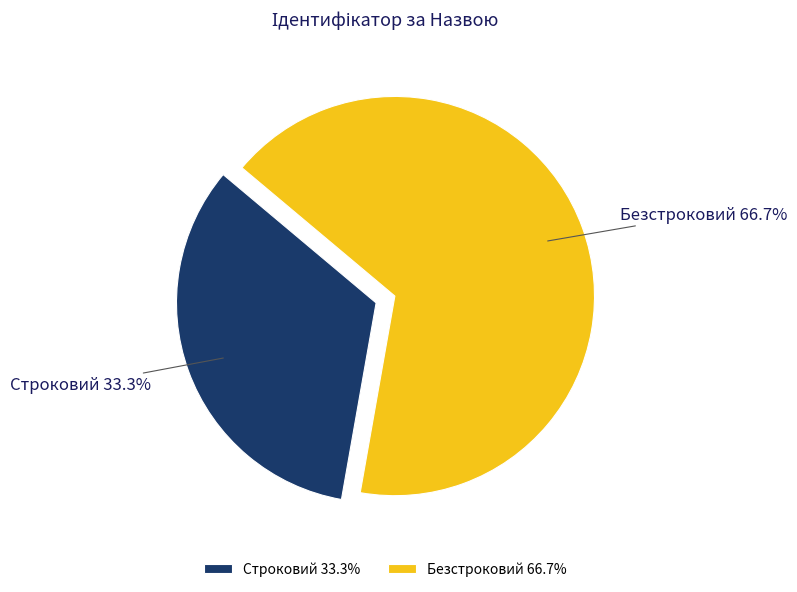

What is the smallest slice in the pie chart?

Строковий